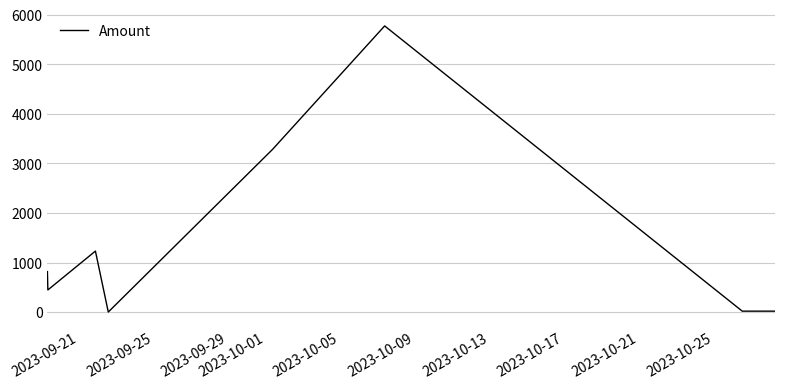

True or false: the data has more than 1 interior local peaks.

True